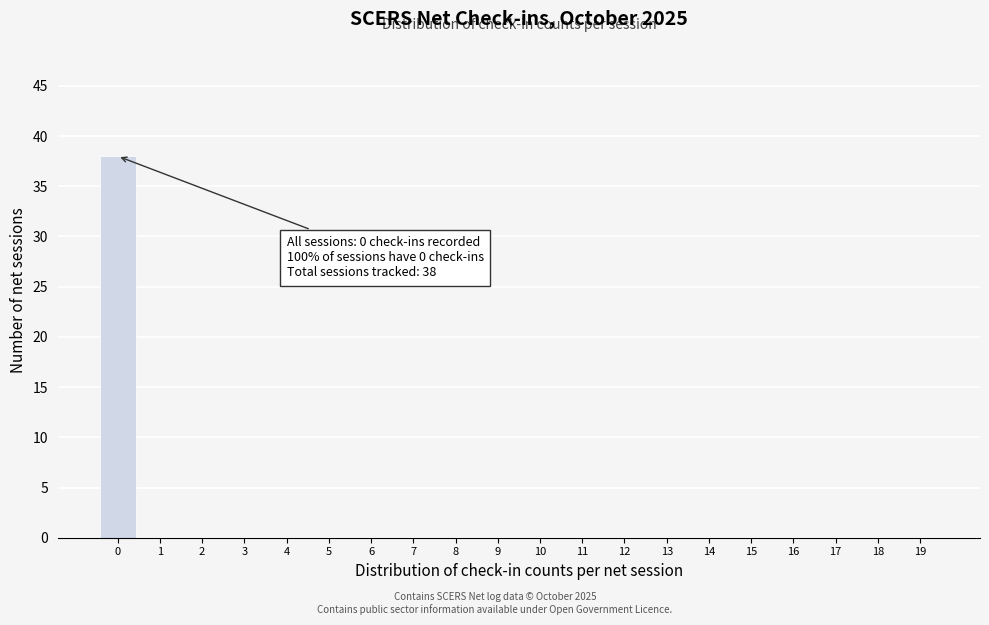

Reading left to right, what are all the values shown in this chart?

0=38	1=0	2=0	3=0	4=0	5=0	6=0	7=0	8=0	9=0	10=0	11=0	12=0	13=0	14=0	15=0	16=0	17=0	18=0	19=0